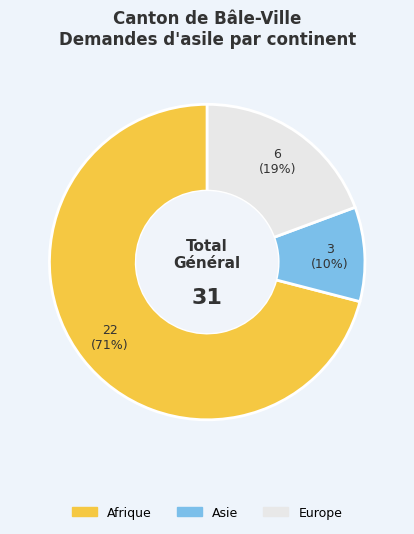

Does any single category account for the majority?

Yes